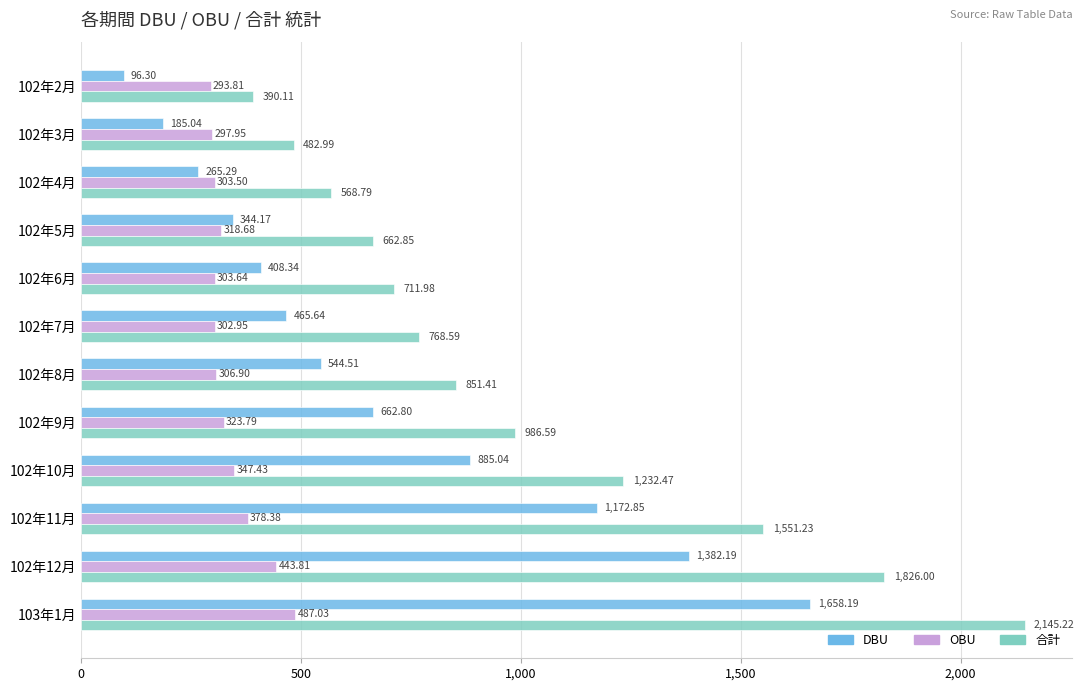

What is the sum of all 合計 values?

12178.2